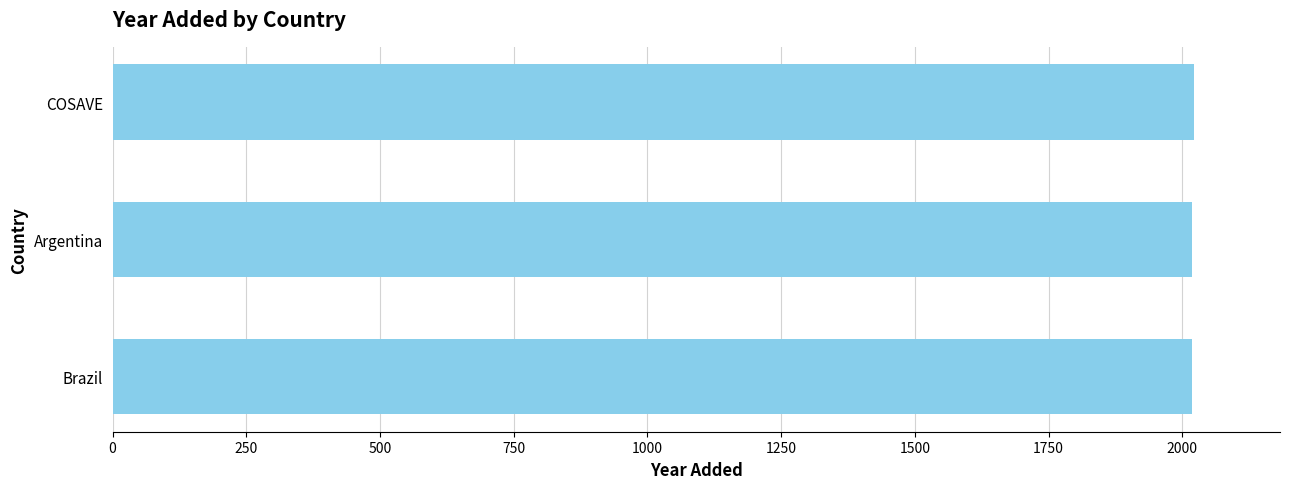

Where is the data nearest to the value 2019?

Argentina